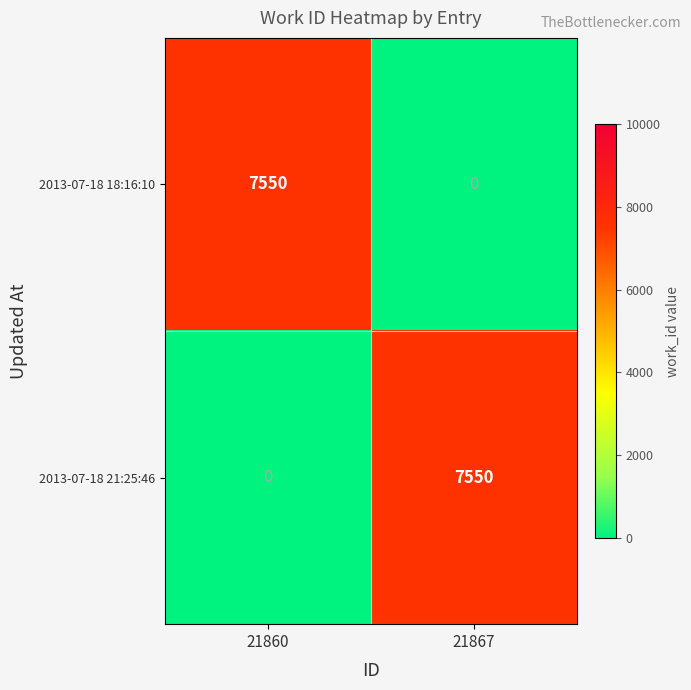

What is the greatest value displayed?

7550